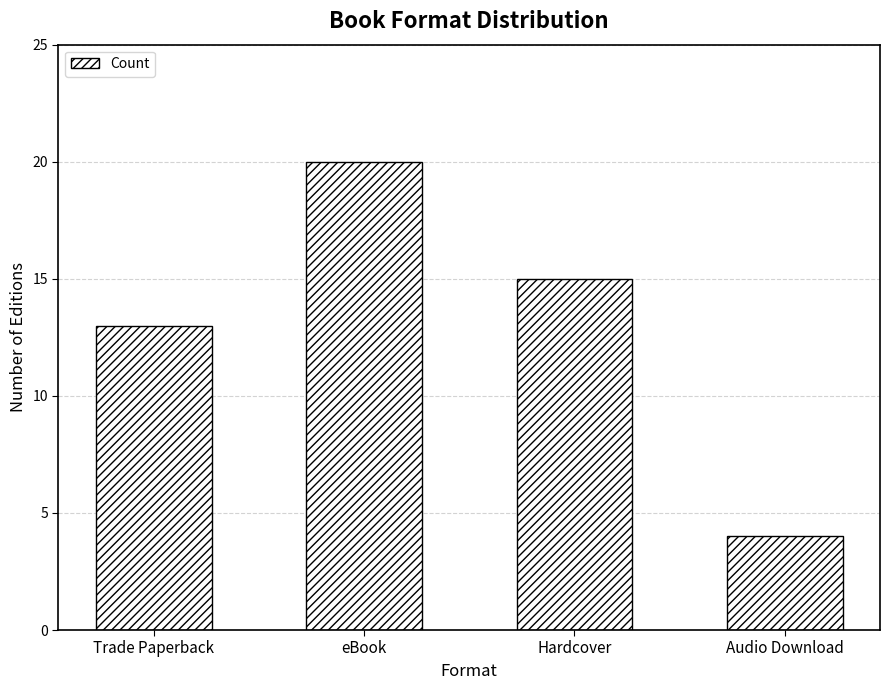

The chart shows a value of 20 at eBook. True or false?

True